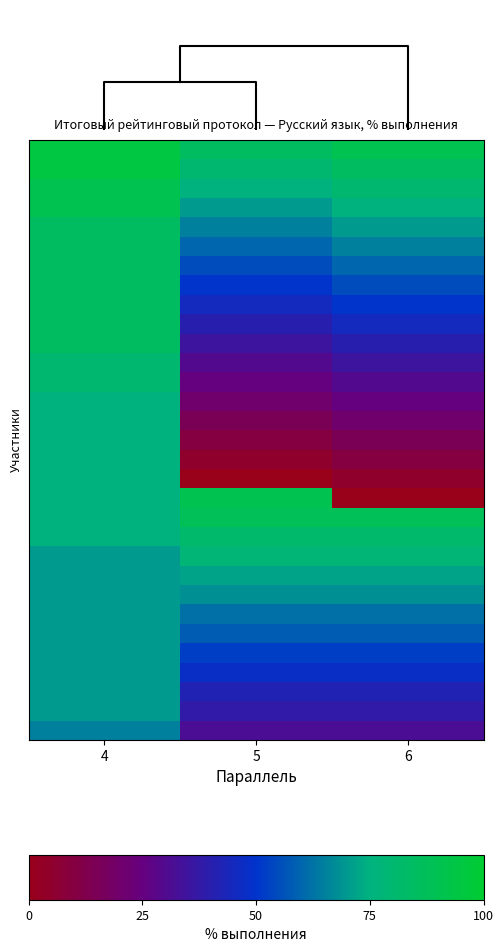

At which category does the chart reach its minimum across all series?

5